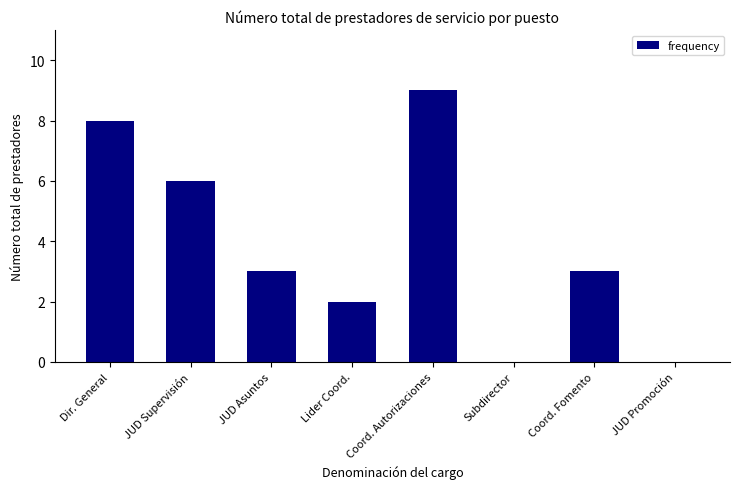

What is the greatest value displayed?

9